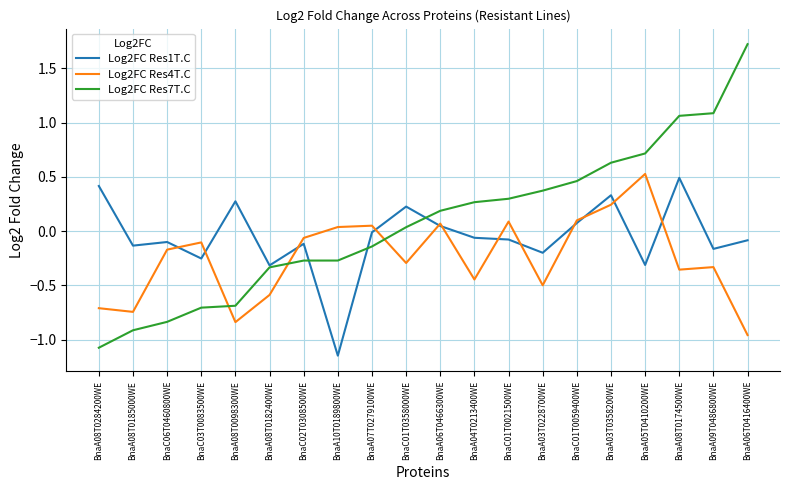

What are all the series names shown in the legend?

Log2FC Res1T.C, Log2FC Res4T.C, Log2FC Res7T.C